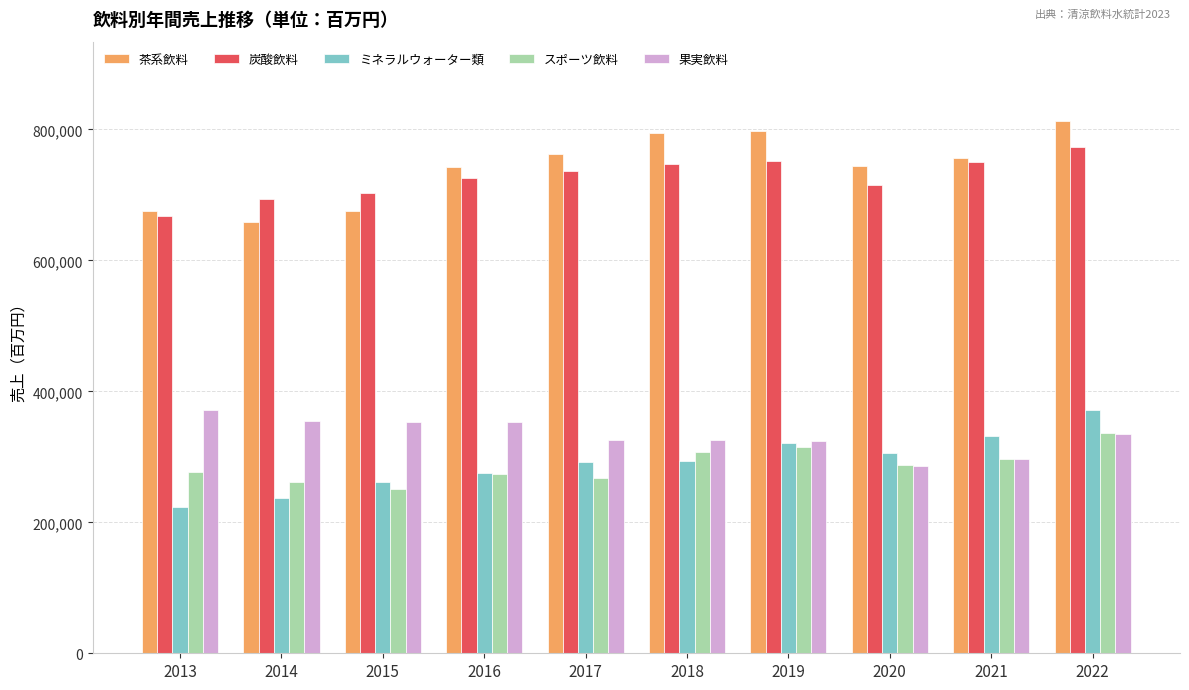

How many data points does each series have?

10